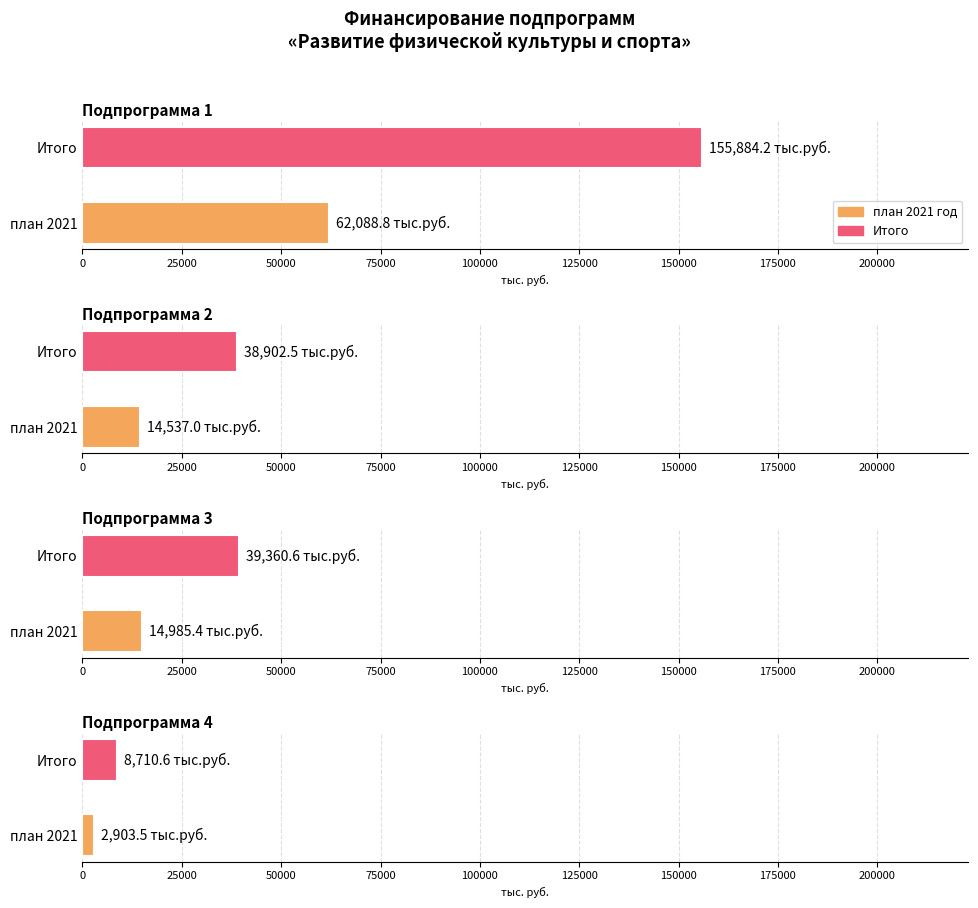

What is the difference between the maximum and second lowest values in the Итого series?

116981.6